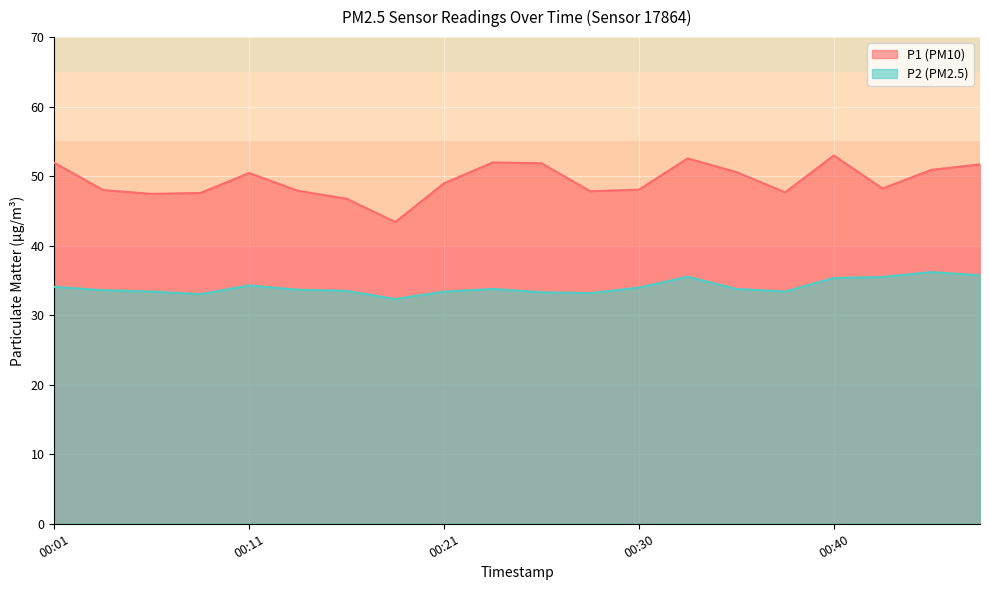

Reading right to left, list all the values displayed in this chart.

P1: 00:48=51.7	00:45=50.9	00:43=48.2	00:40=53.0	00:38=47.7	00:35=50.6	00:33=52.5	00:30=48.0	00:28=47.8	00:26=51.9	00:23=52.0	00:21=49.0	00:18=43.4	00:16=46.8	00:13=47.9	00:11=50.5	00:08=47.6	00:06=47.5	00:04=48.0	00:01=51.9
P2: 00:48=35.8	00:45=36.2	00:43=35.5	00:40=35.4	00:38=33.4	00:35=33.8	00:33=35.5	00:30=34.0	00:28=33.2	00:26=33.3	00:23=33.8	00:21=33.4	00:18=32.3	00:16=33.5	00:13=33.7	00:11=34.3	00:08=33.0	00:06=33.4	00:04=33.6	00:01=34.1